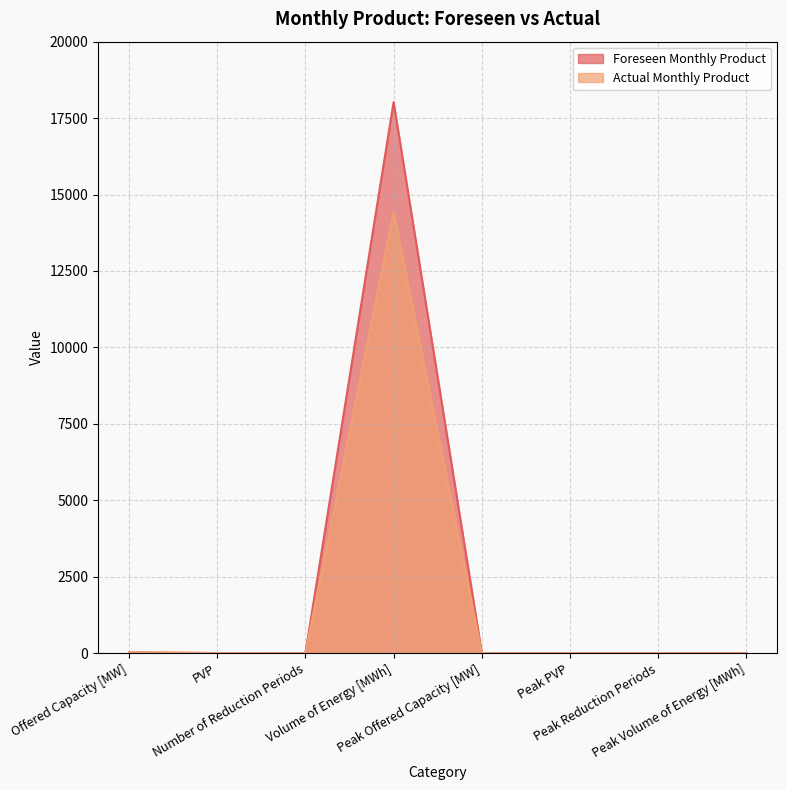

What are all the series names shown in the legend?

Foreseen Monthly Product, Actual Monthly Product